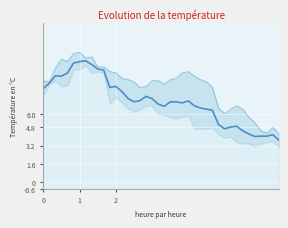

What is the difference between the highest and lowest values at 1?

0.8